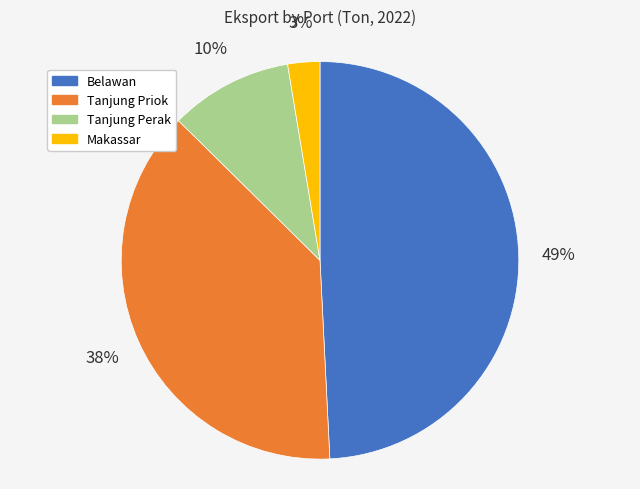

True or false: Tanjung Perak accounts for 1% of the total.

False